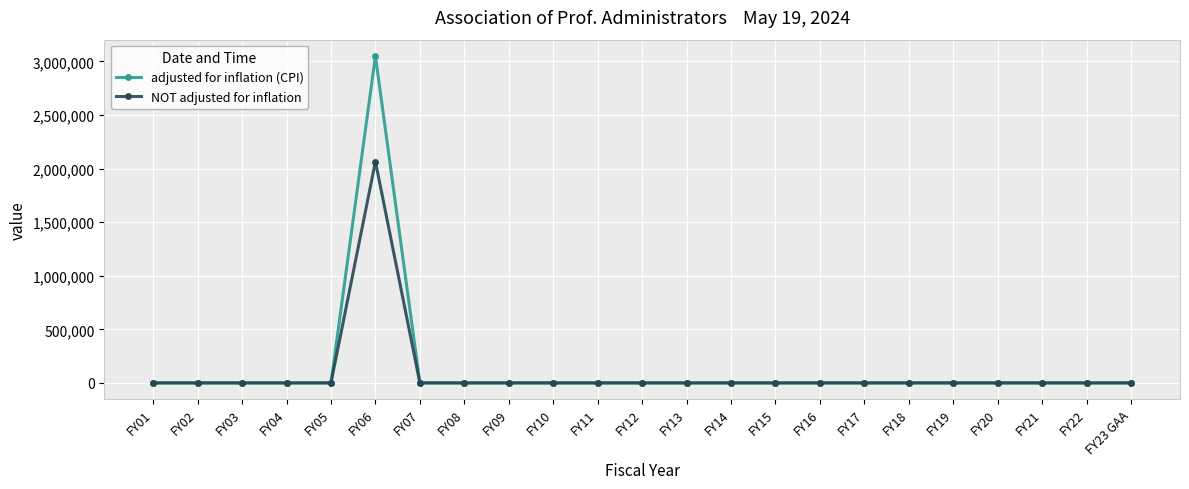

What is the label of the 2nd point from the left?

FY02